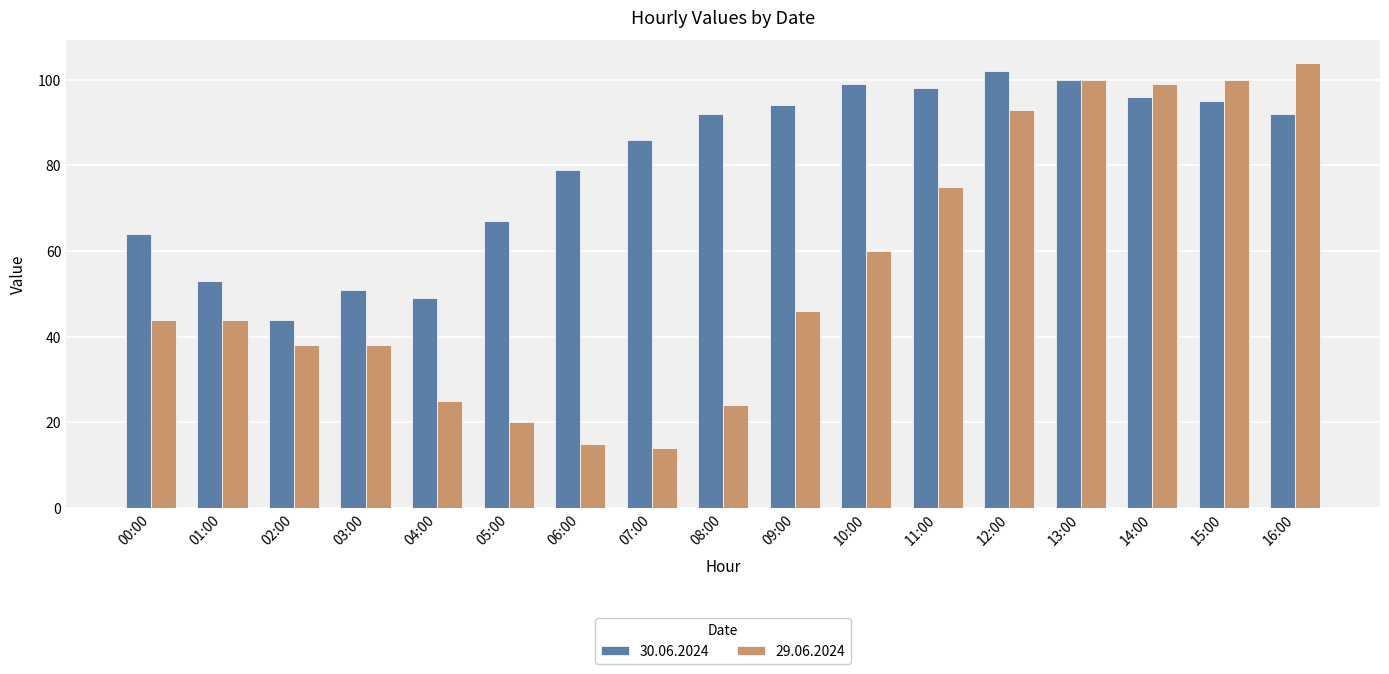

Reading left to right, transcribe all the data shown in this chart.

30.06.2024: 64	53	44	51	49	67	79	86	92	94	99	98	102	100	96	95	92
29.06.2024: 44	44	38	38	25	20	15	14	24	46	60	75	93	100	99	100	104